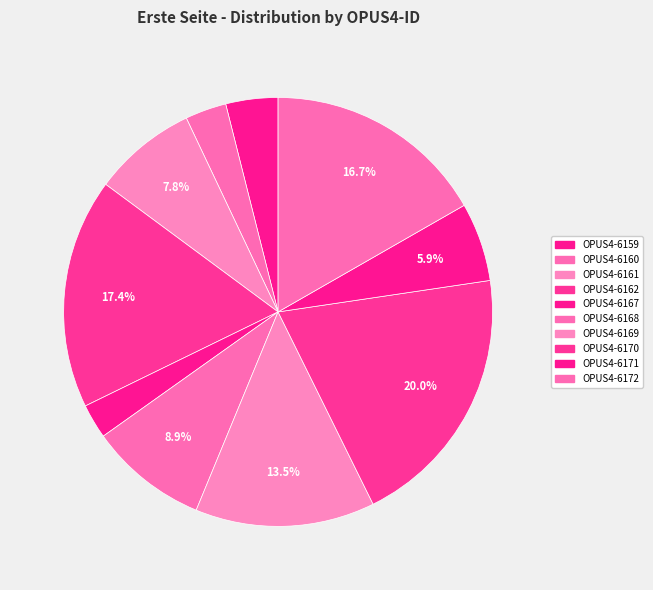

What portion of the pie excludes OPUS4-6169?

86.5%